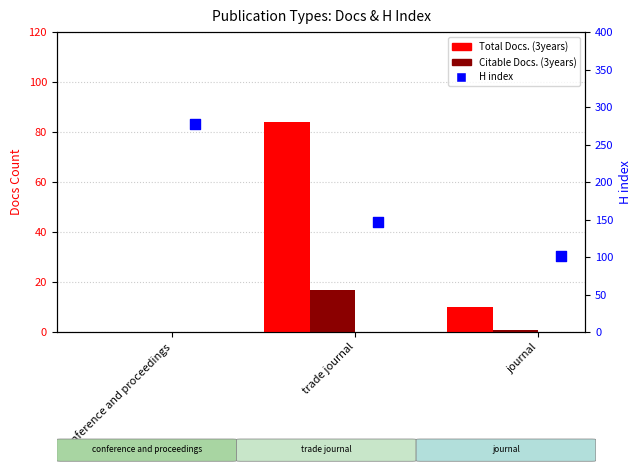

Which series has the largest total across all categories?

H index